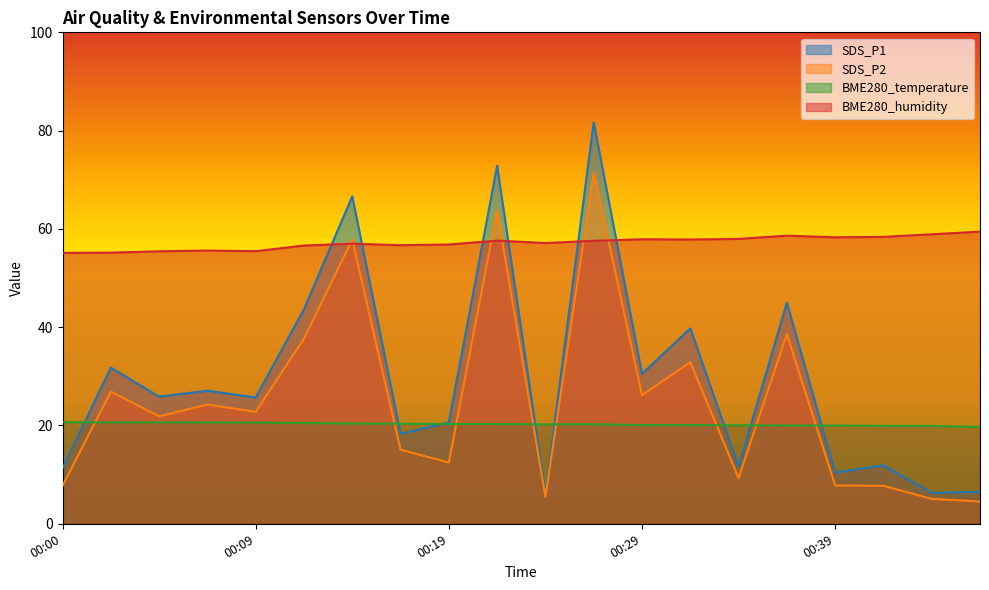

Which series has the widest spread of values?

SDS_P1